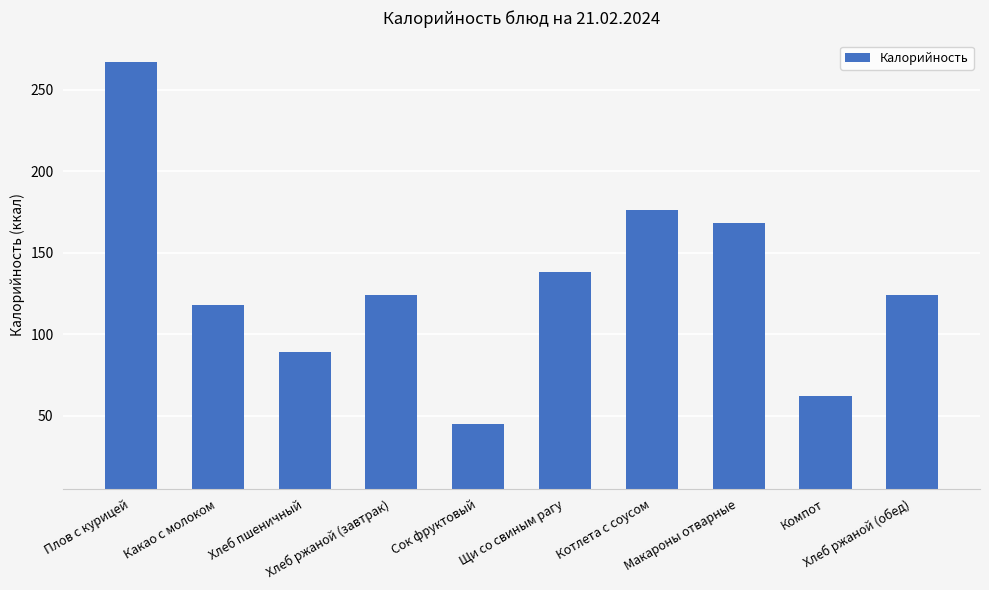

What is the difference between the second highest and second lowest values?

114